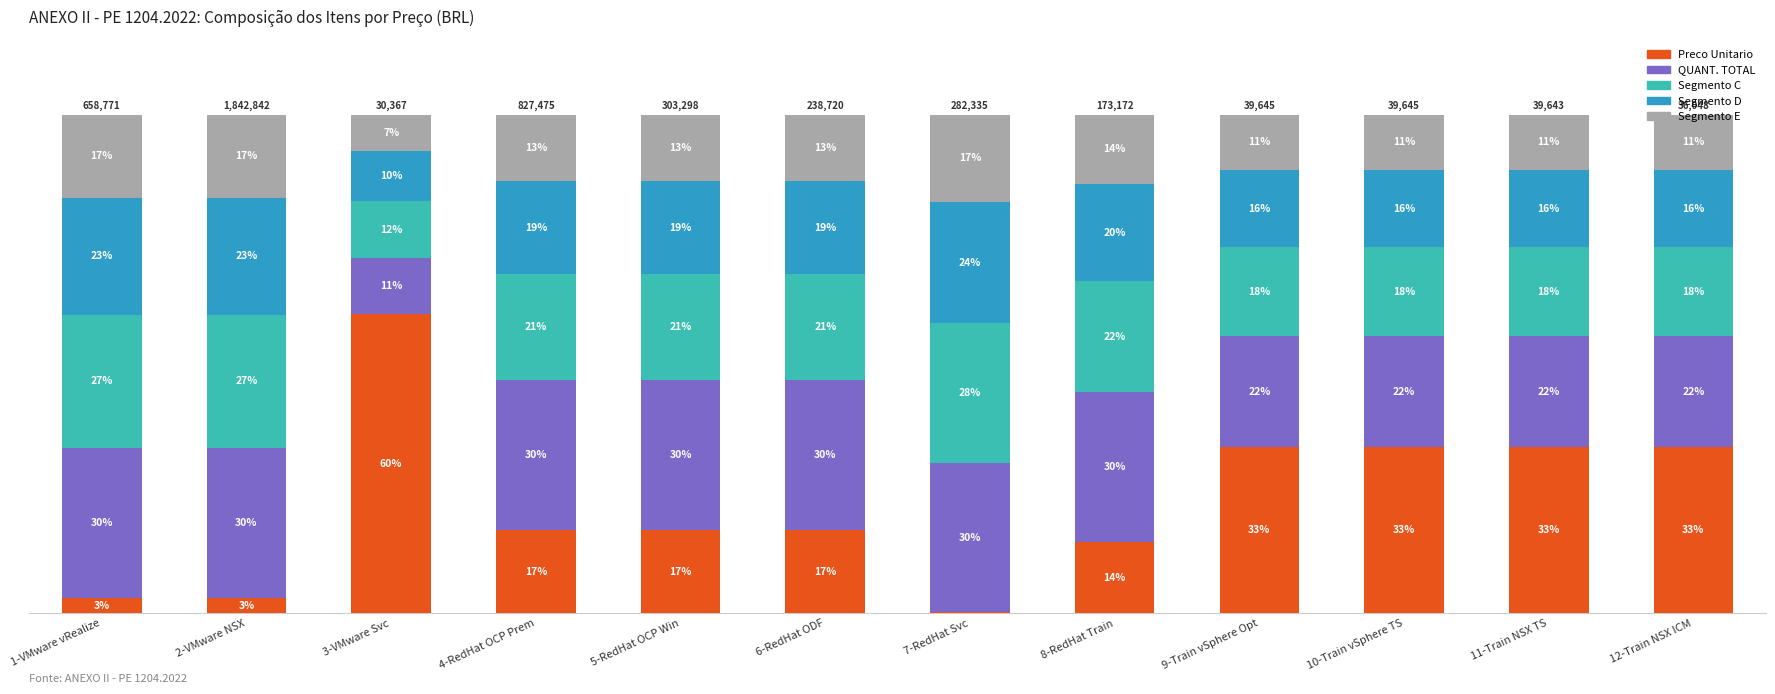

What are all the series names shown in the legend?

Preco Unitario, QUANT. TOTAL, Segmento C, Segmento D, Segmento E